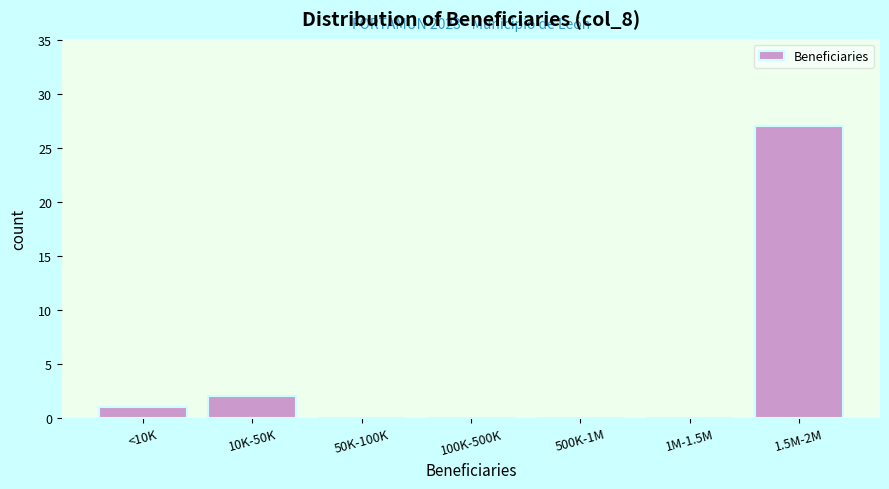

Reading left to right, what are all the values shown in this chart?

<10K=1	10K-50K=2	50K-100K=0	100K-500K=0	500K-1M=0	1M-1.5M=0	1.5M-2M=27